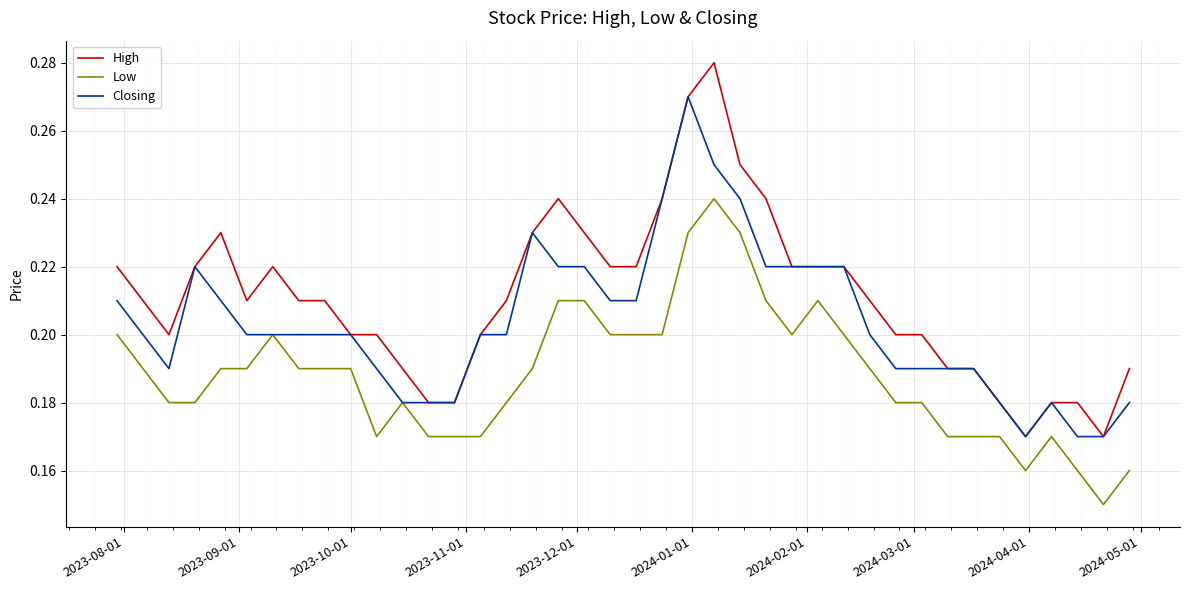

Which series has the widest spread of values?

High